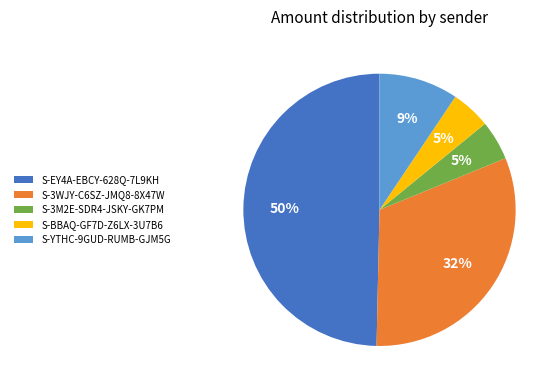

To the nearest percent, what percentage of the pie is S-3WJY-C6SZ-JMQ8-8X47W?

32%